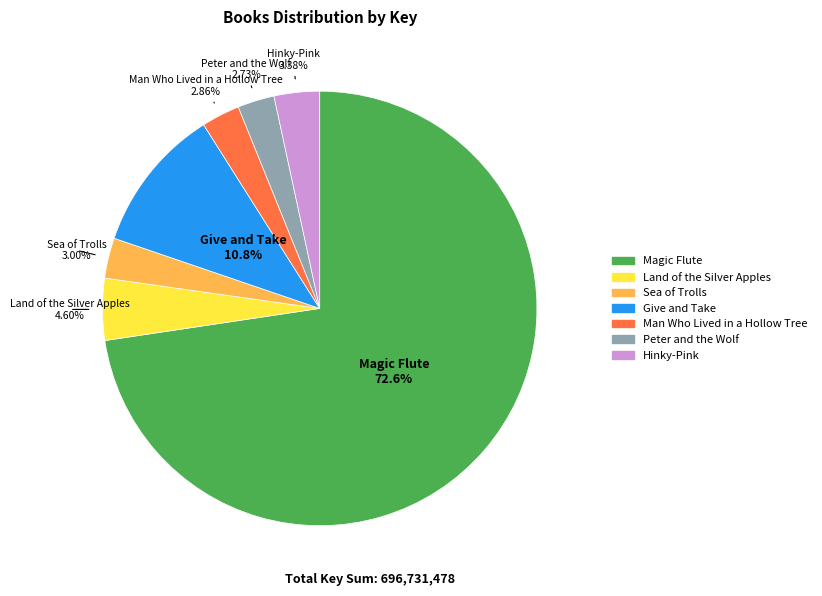

To the nearest percent, what percentage of the pie is Man Who Lived in a Hollow Tree?

3%